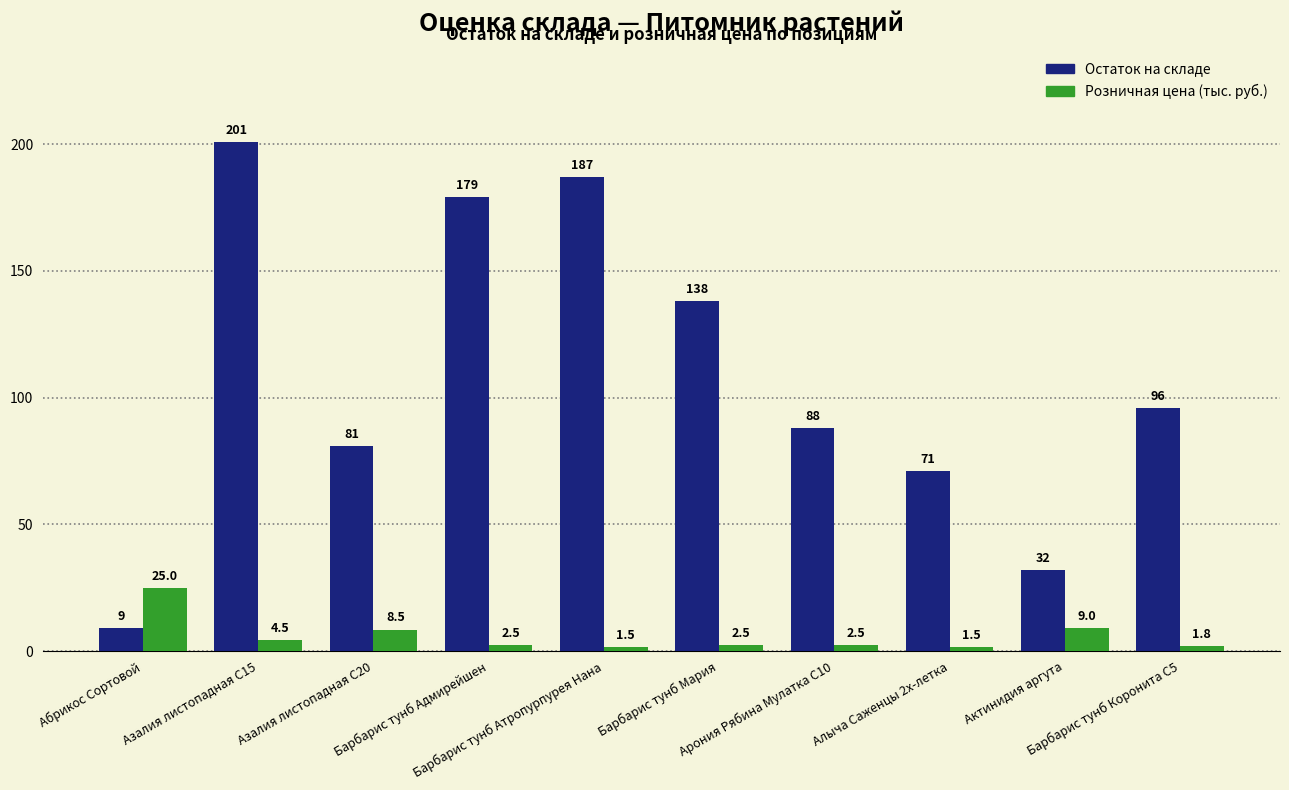

Is it true that Розничная цена (тыс. руб.) equals 4.5 at Азалия листопадная C15?

True